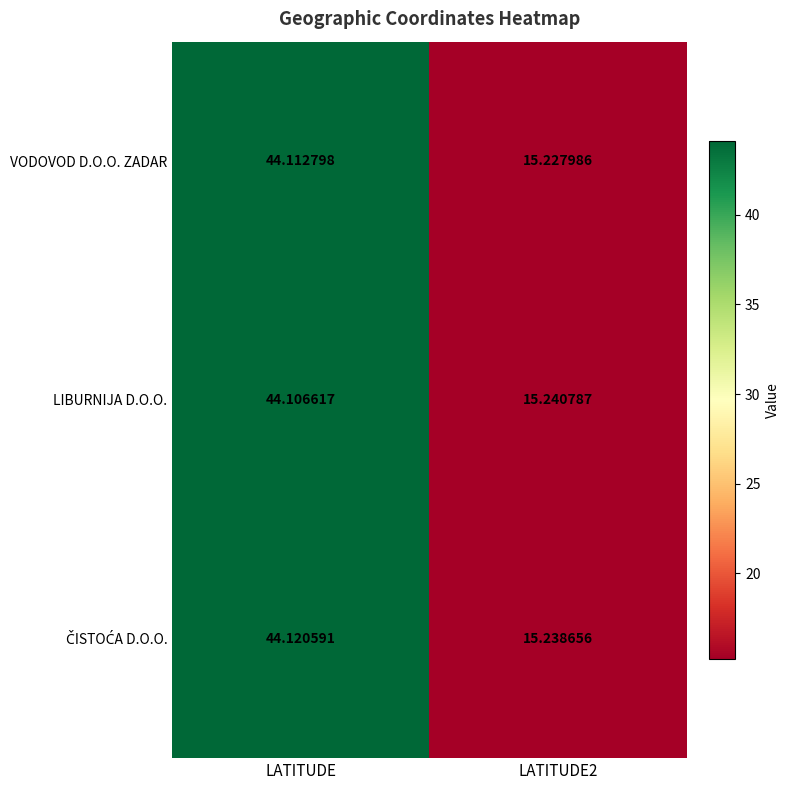

What is the total value across all series at LATITUDE?

132.3